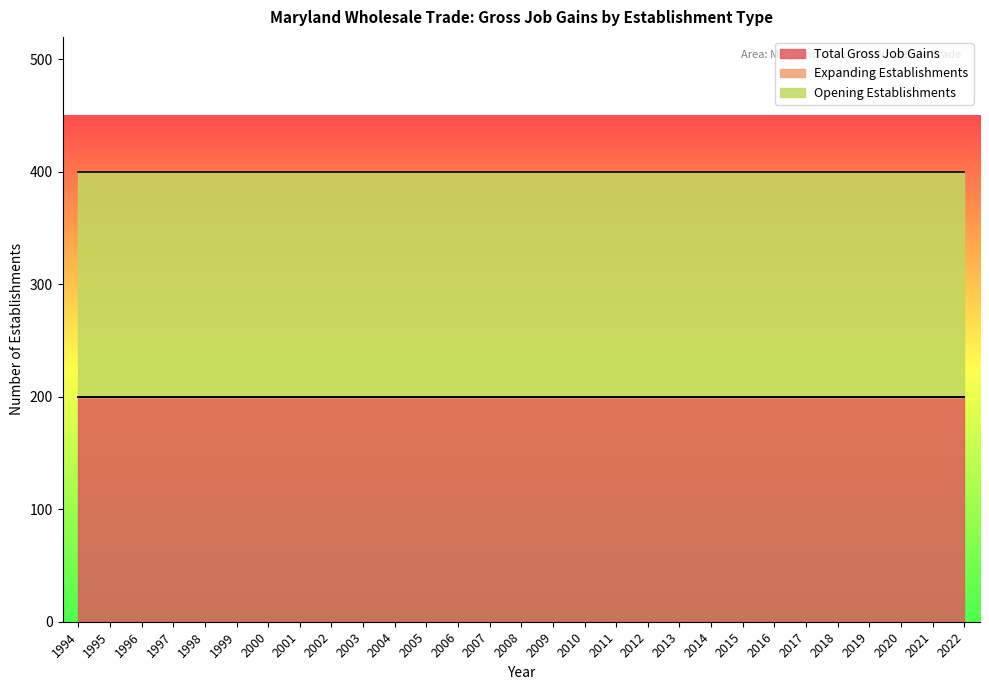

Rank the series by their maximum value, from highest to lowest.

Total Gross Job Gains, Opening Establishments, Expanding Establishments